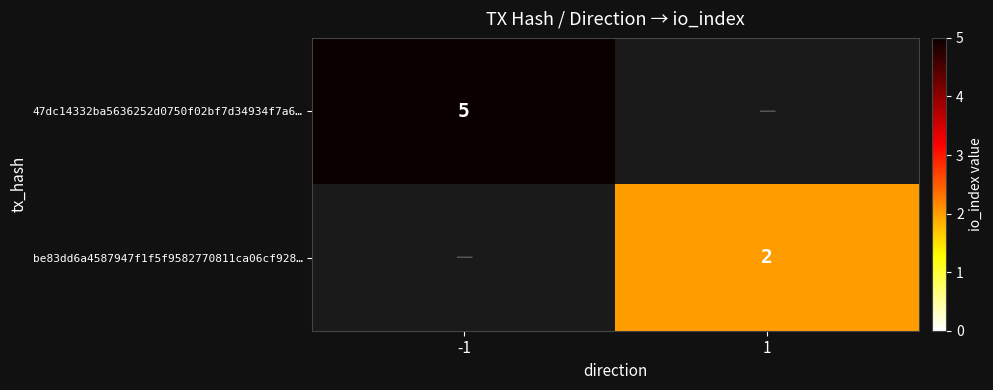

Is it true that be83dd6a4587947f1f5f9582770811ca06cf928… equals 2 at 1?

True